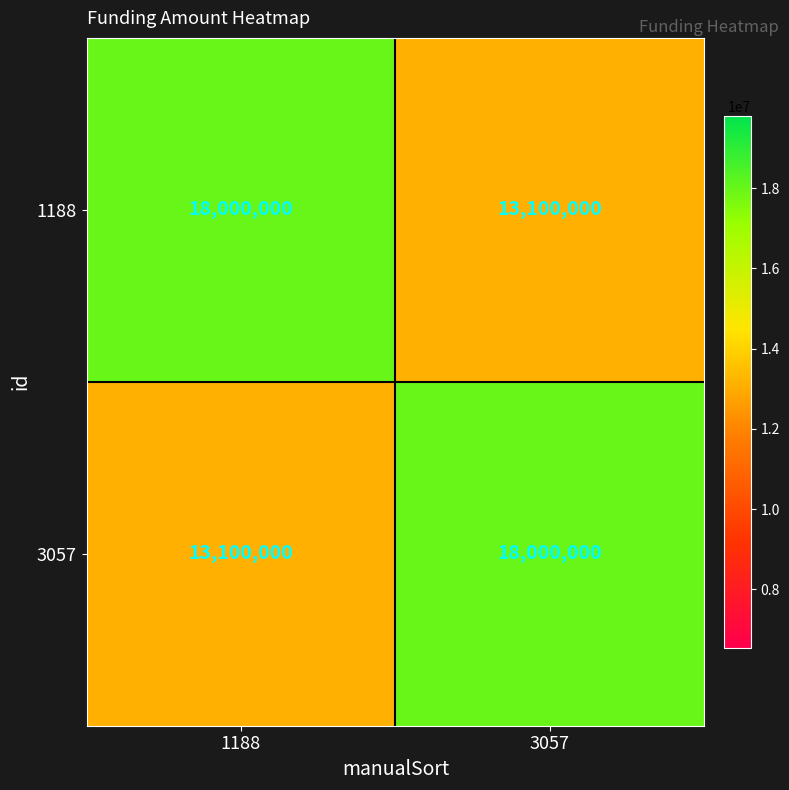

The value of 3057 at 3057 is 18000000. True or false?

True